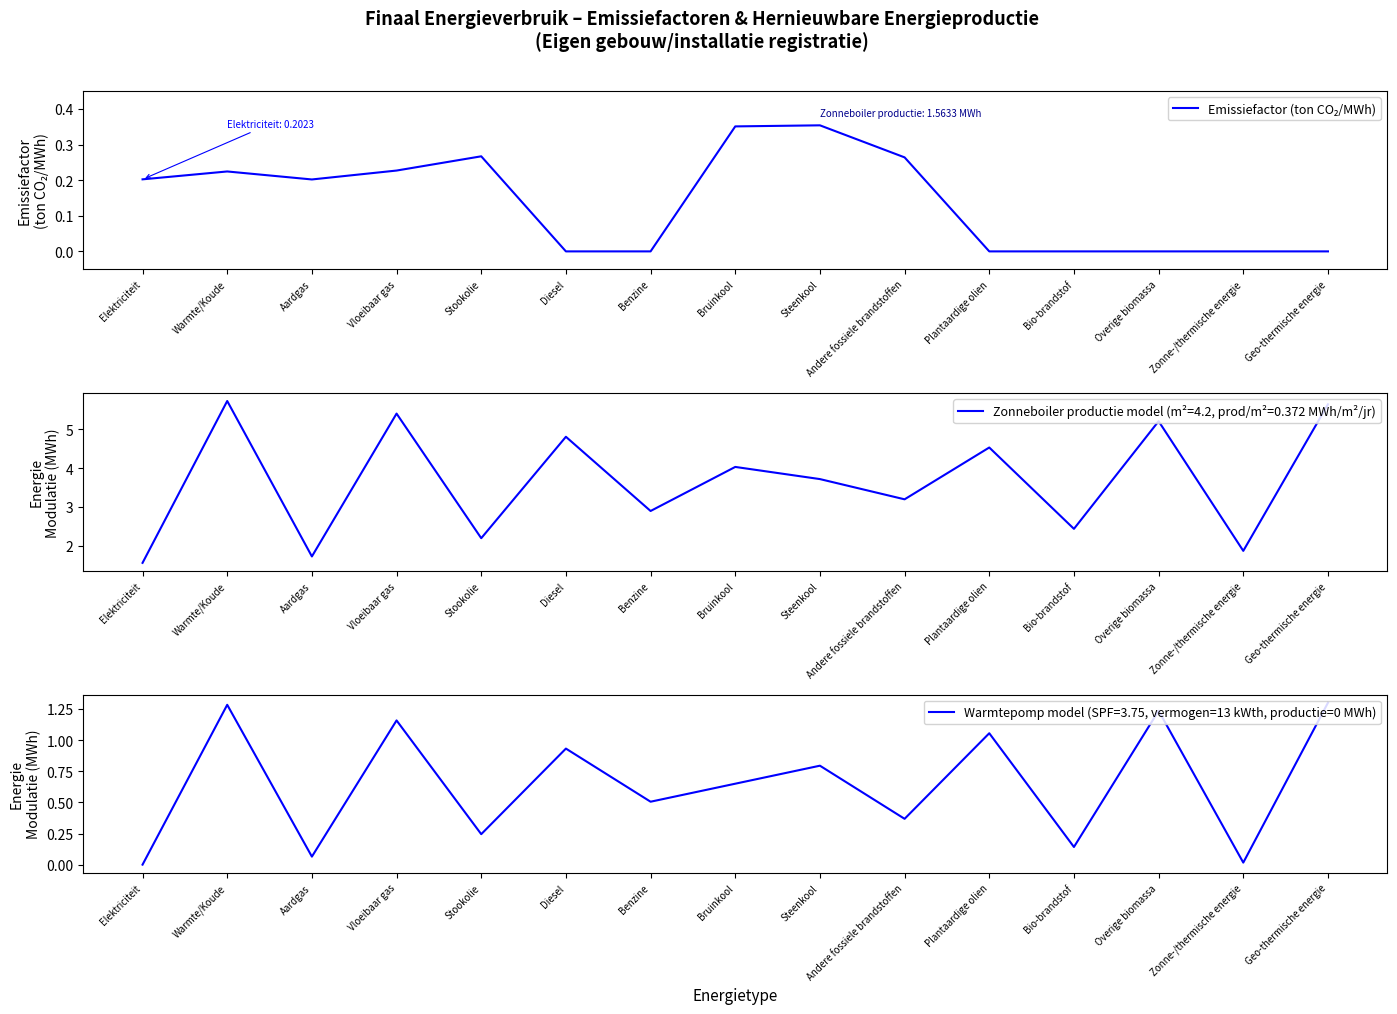

What is the difference between the maximum and minimum values?

0.4